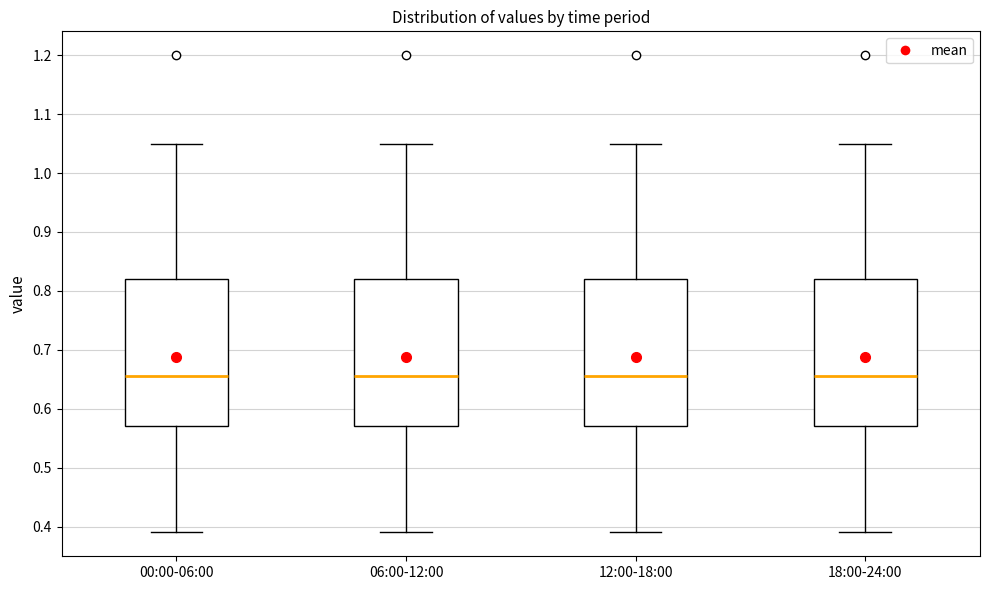

Reading left to right, transcribe this box plot: for each box, give where its median line is, the range the box spans, and where its two whiskers end, as read against the y-axis. The values are not printed on the chart, so give them approximately, as read against the axis.

00:00-06:00: median 0.66, box 0.57 to 0.82, whiskers 0.39 to 1.05
06:00-12:00: median 0.66, box 0.57 to 0.82, whiskers 0.39 to 1.05
12:00-18:00: median 0.66, box 0.57 to 0.82, whiskers 0.39 to 1.05
18:00-24:00: median 0.66, box 0.57 to 0.82, whiskers 0.39 to 1.05